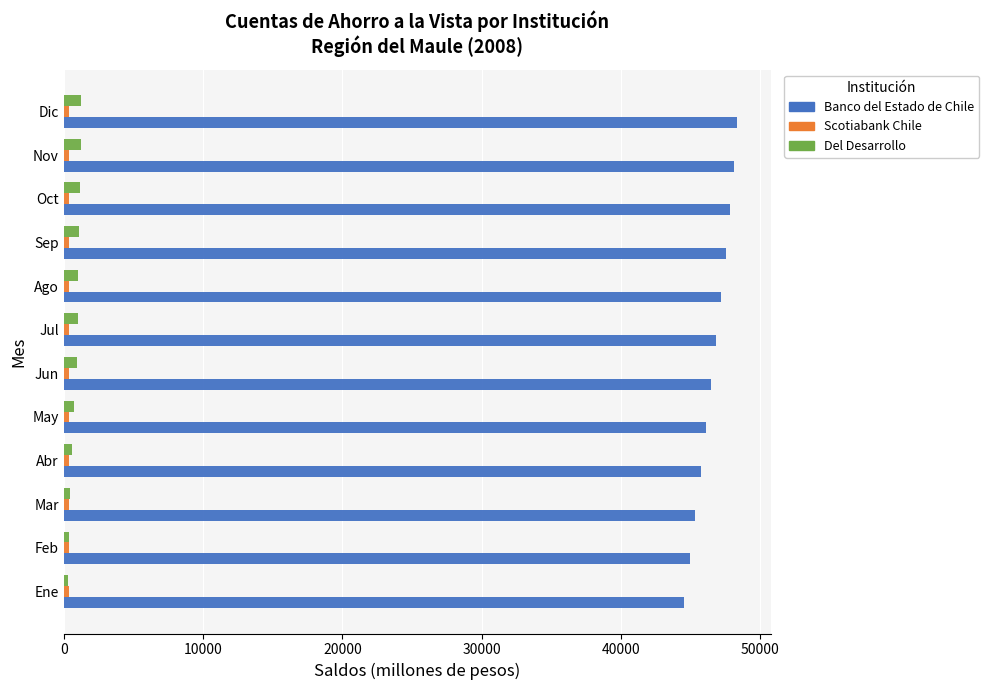

Is it true that Banco del Estado de Chile equals 46075 at May?

True